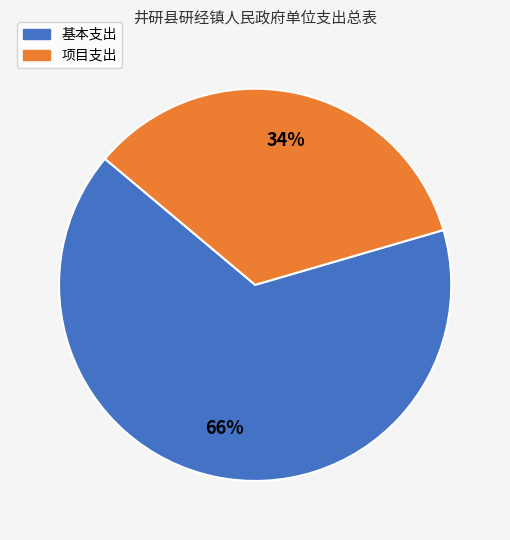

What percentage is the 基本支出 slice, to the nearest percent?

66%